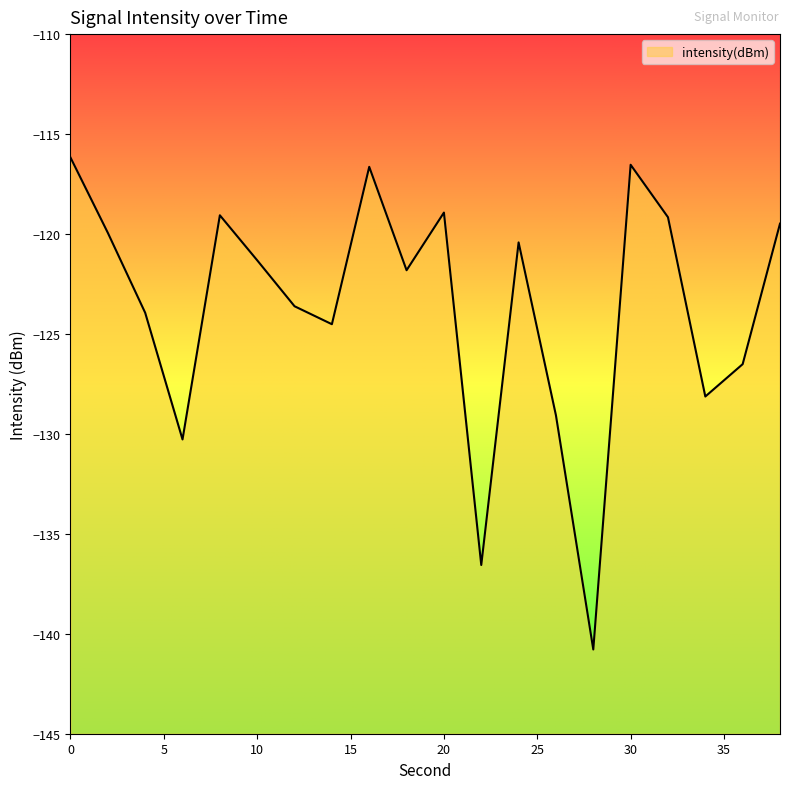

What is the average value?

-123.6